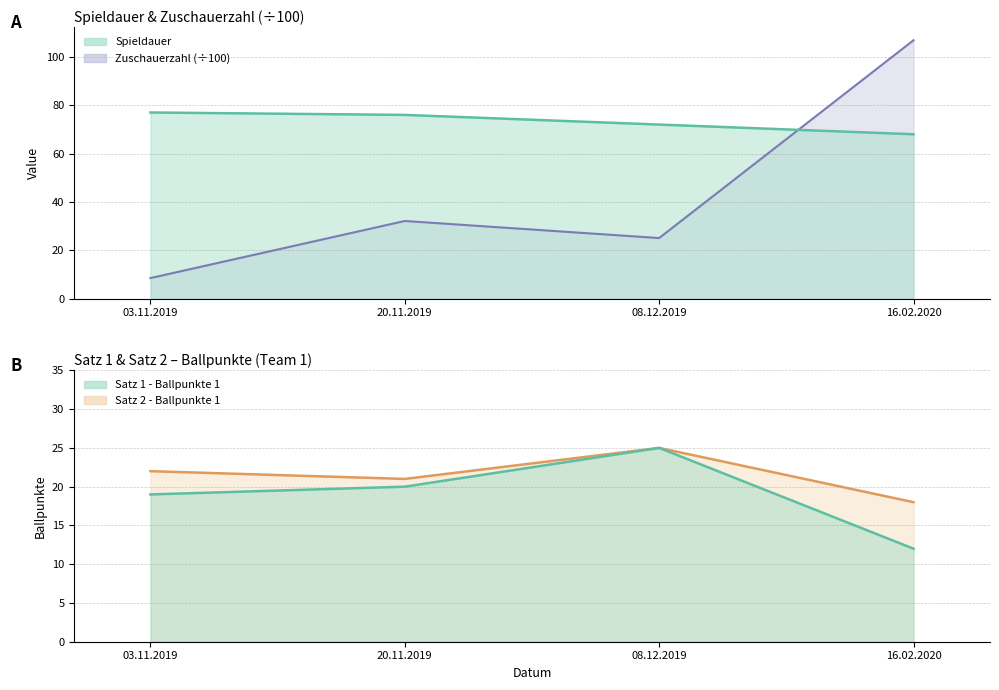

Reading right to left, what are all the values shown in this chart?

Spieldauer: 68.0	72.0	76.0	77.0
Zuschauerzahl: 106.9	25.1	32.1	8.5
Satz 1 - Ballpunkte 1: 12.0	25.0	20.0	19.0
Satz 2 - Ballpunkte 1: 18.0	25.0	21.0	22.0